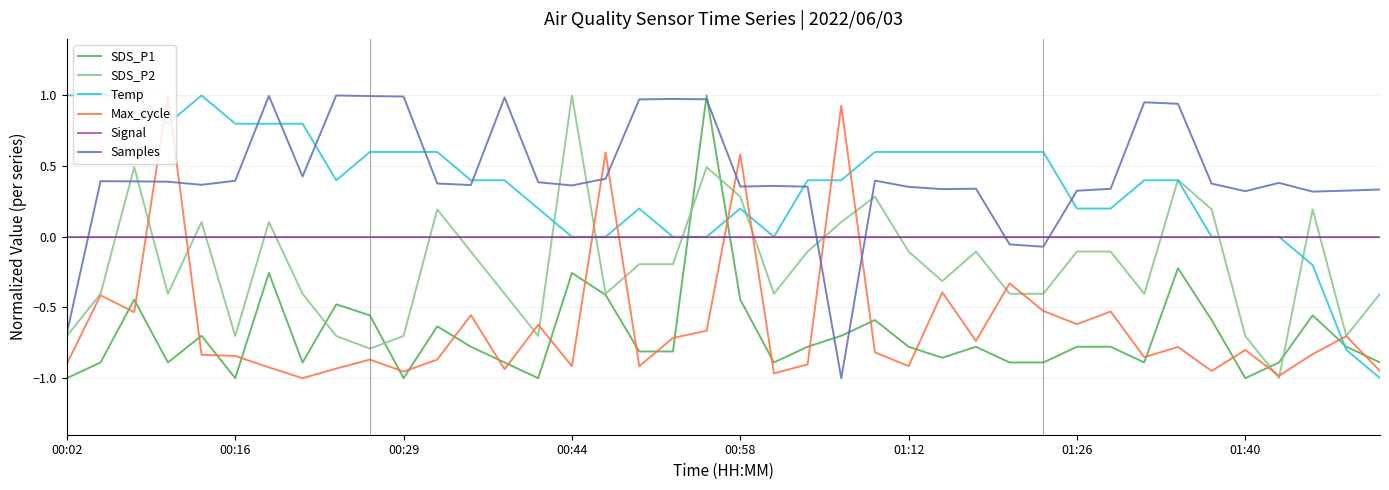

Which series ends up on top after the final intersection of Max_cycle and Signal?

Signal